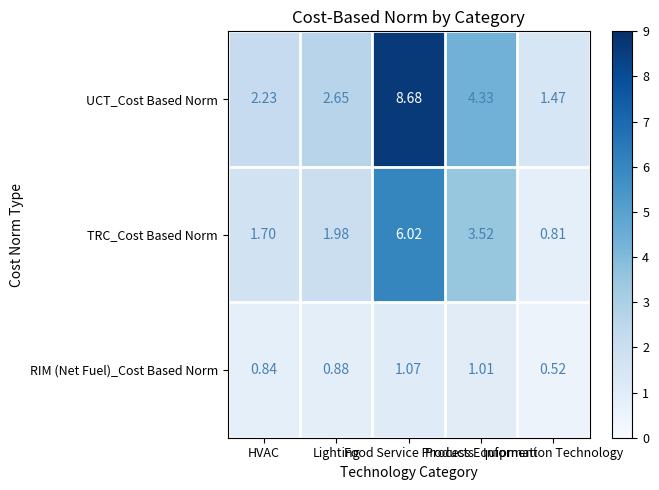

Which series has the largest total across all categories?

UCT_Cost Based Norm